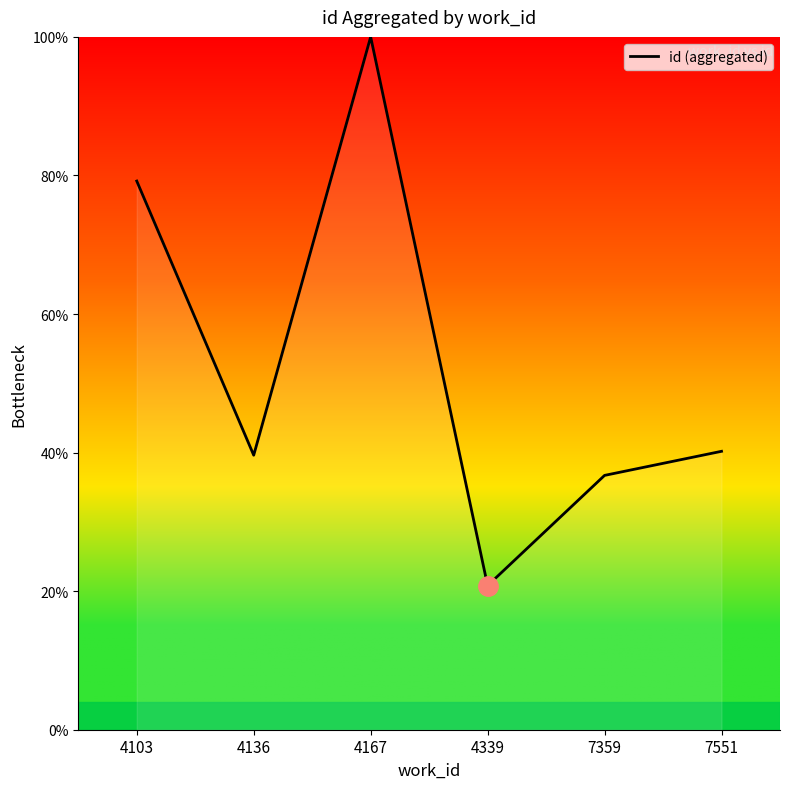

How many interior local peaks (higher than both neighbors) does the data have?

1